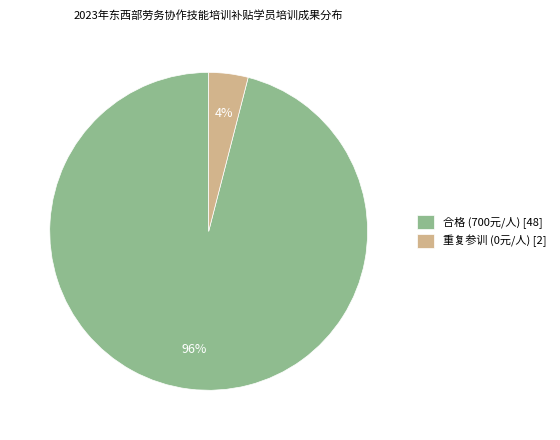

To the nearest percent, what portion does 合格 represent?

96%